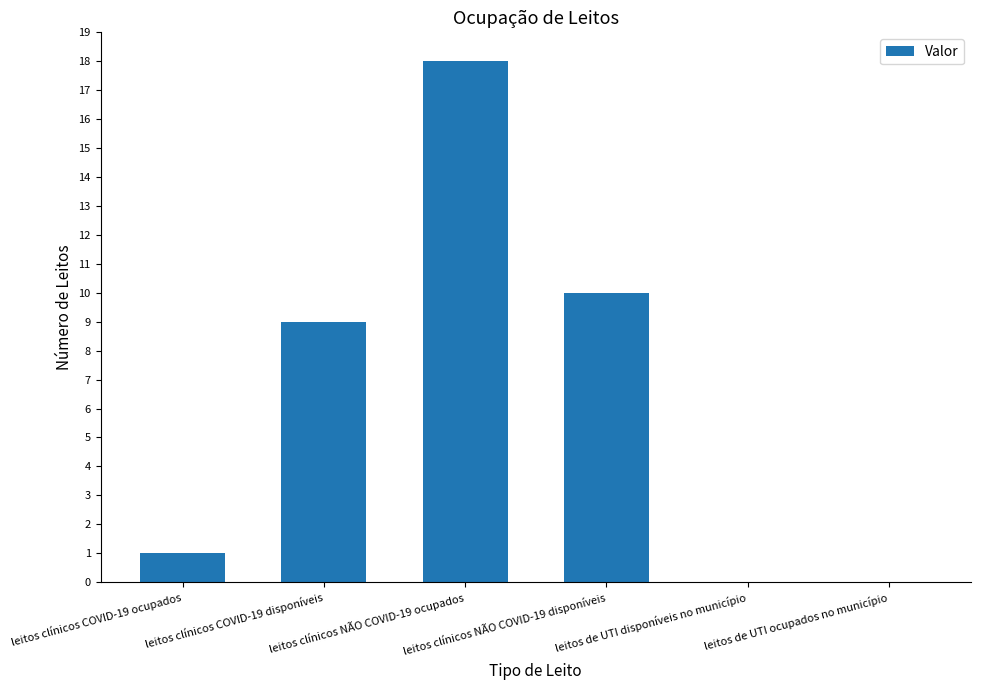

The value at leitos clínicos COVID-19 ocupados is 0. True or false?

False